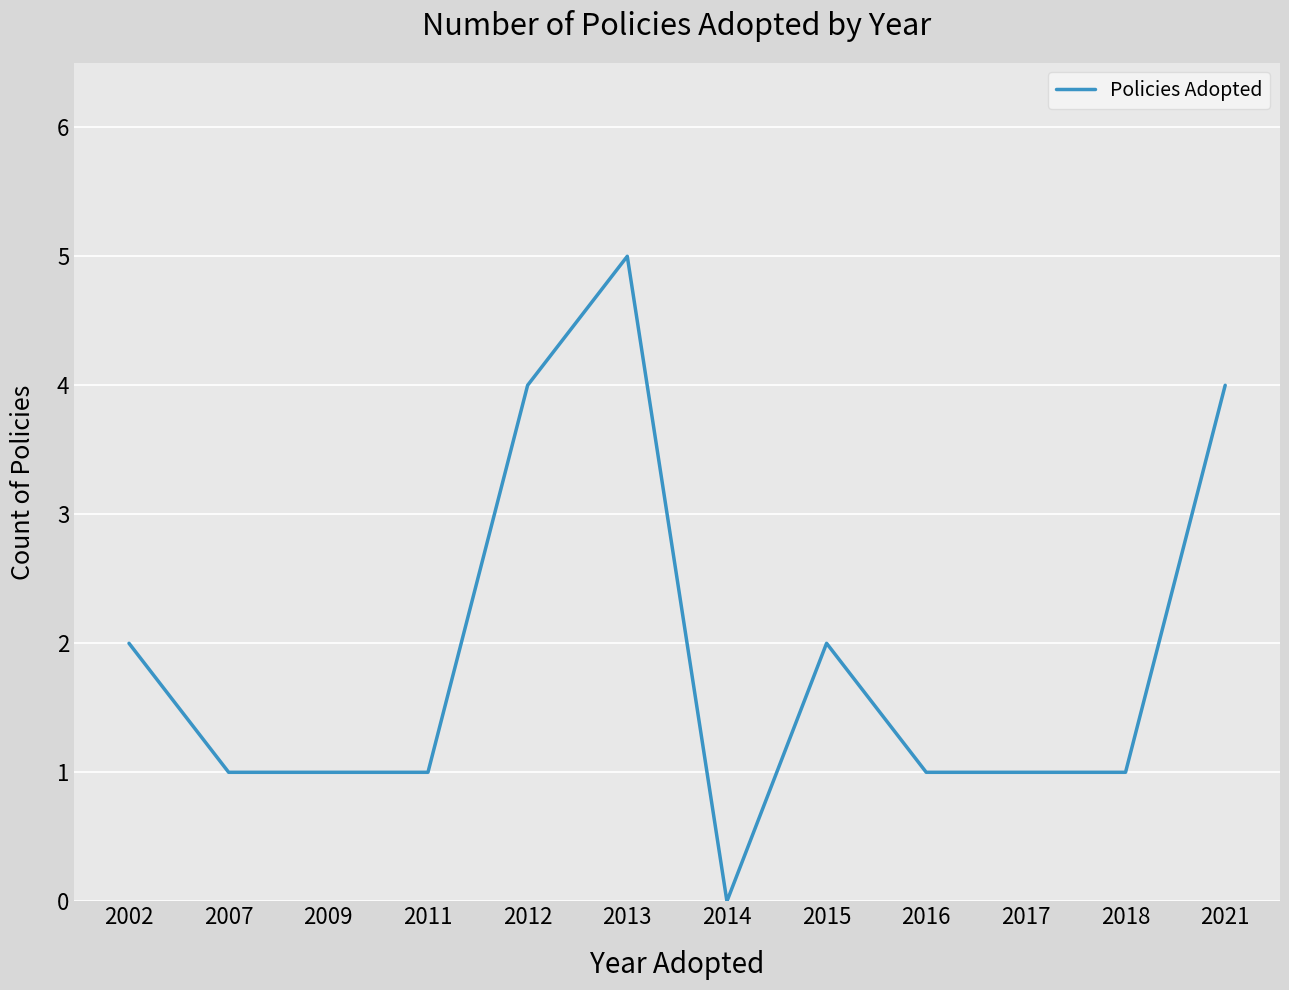

How many values are above zero?

11